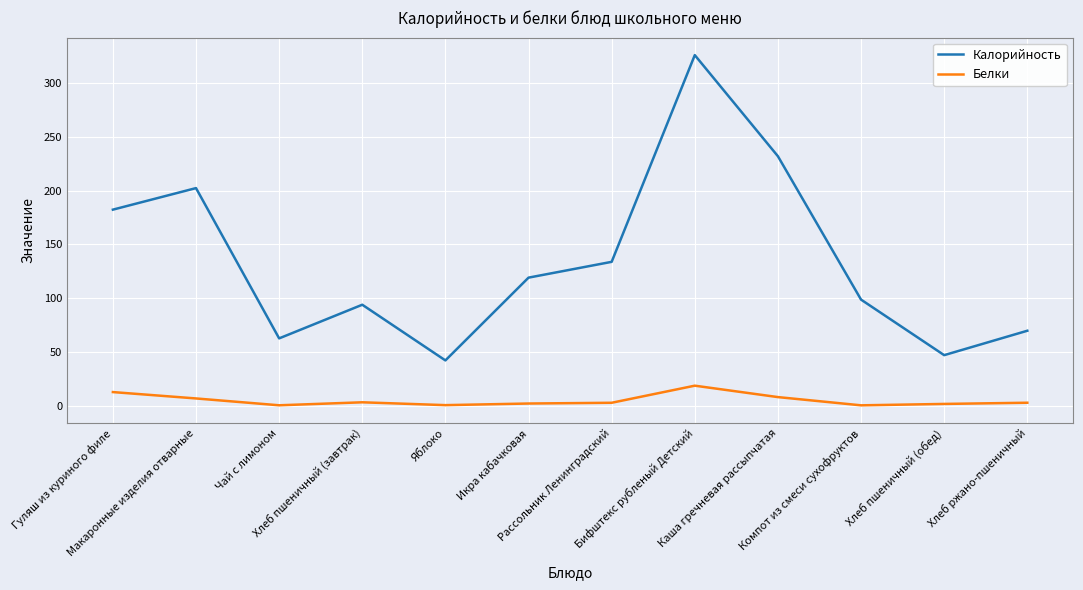

Count the number of data series in this chart.

2